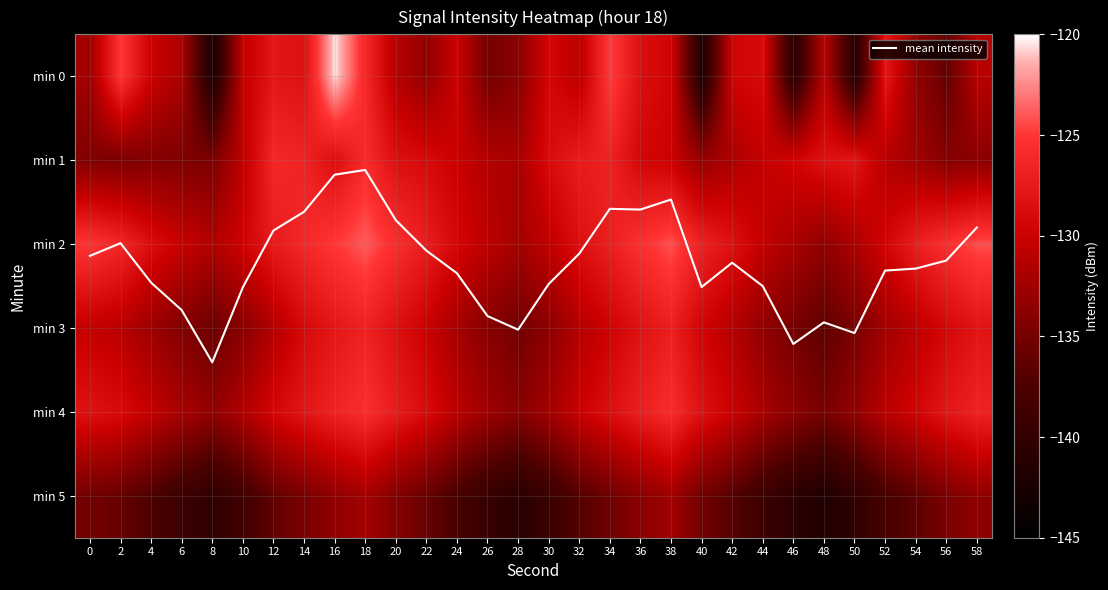

How many data points in min 2 are above -127?

12